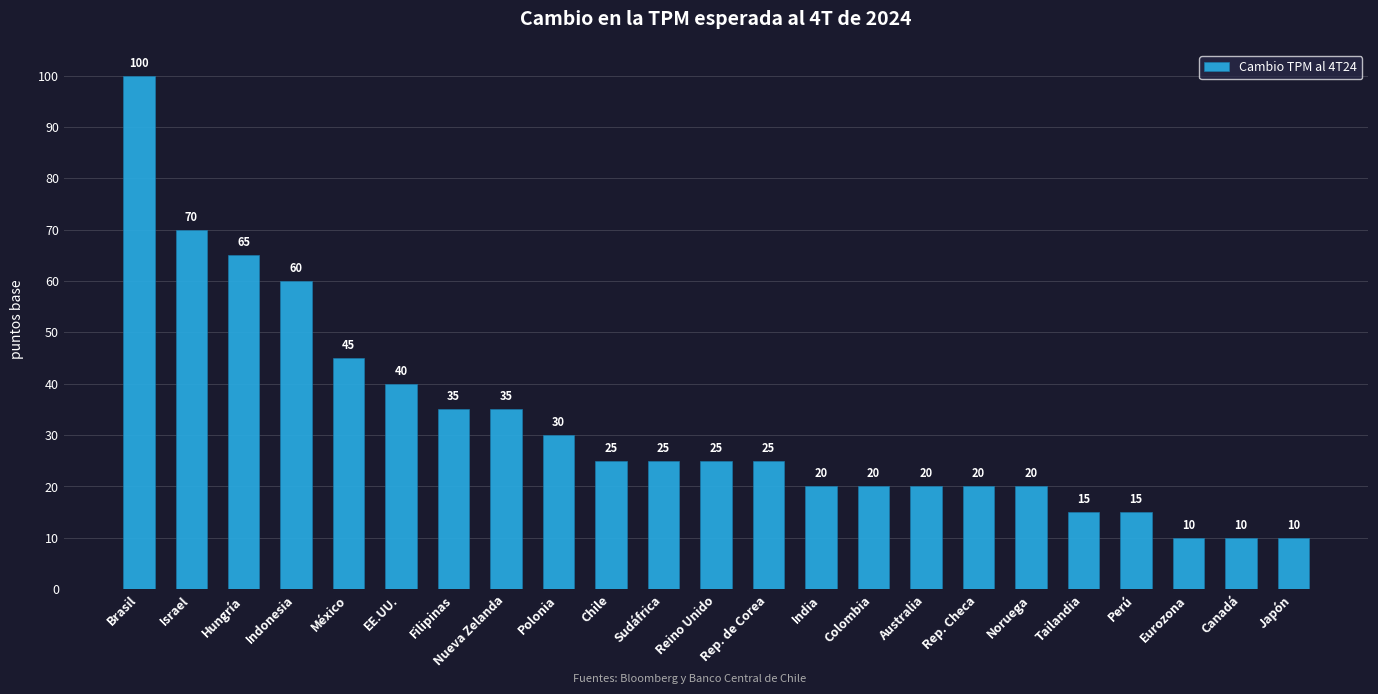

How many values are below 25?

10